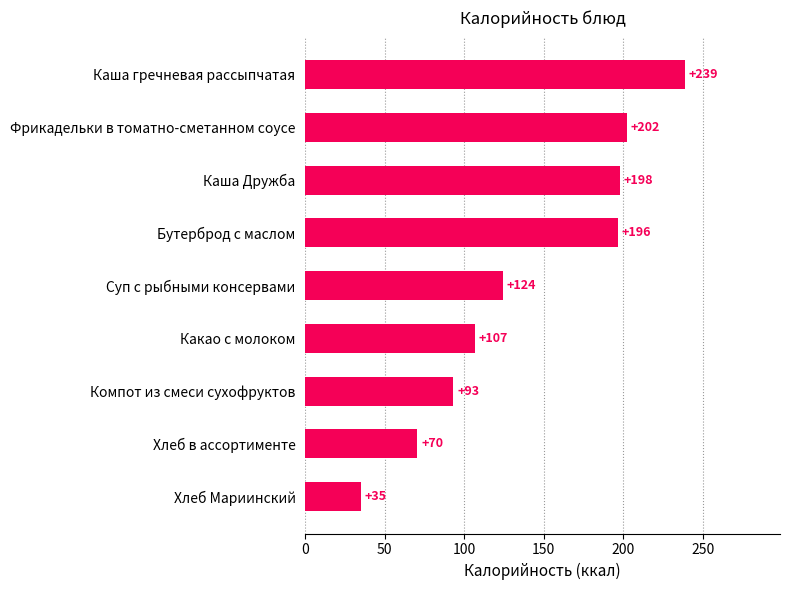

What is the maximum value shown in the chart?

238.9